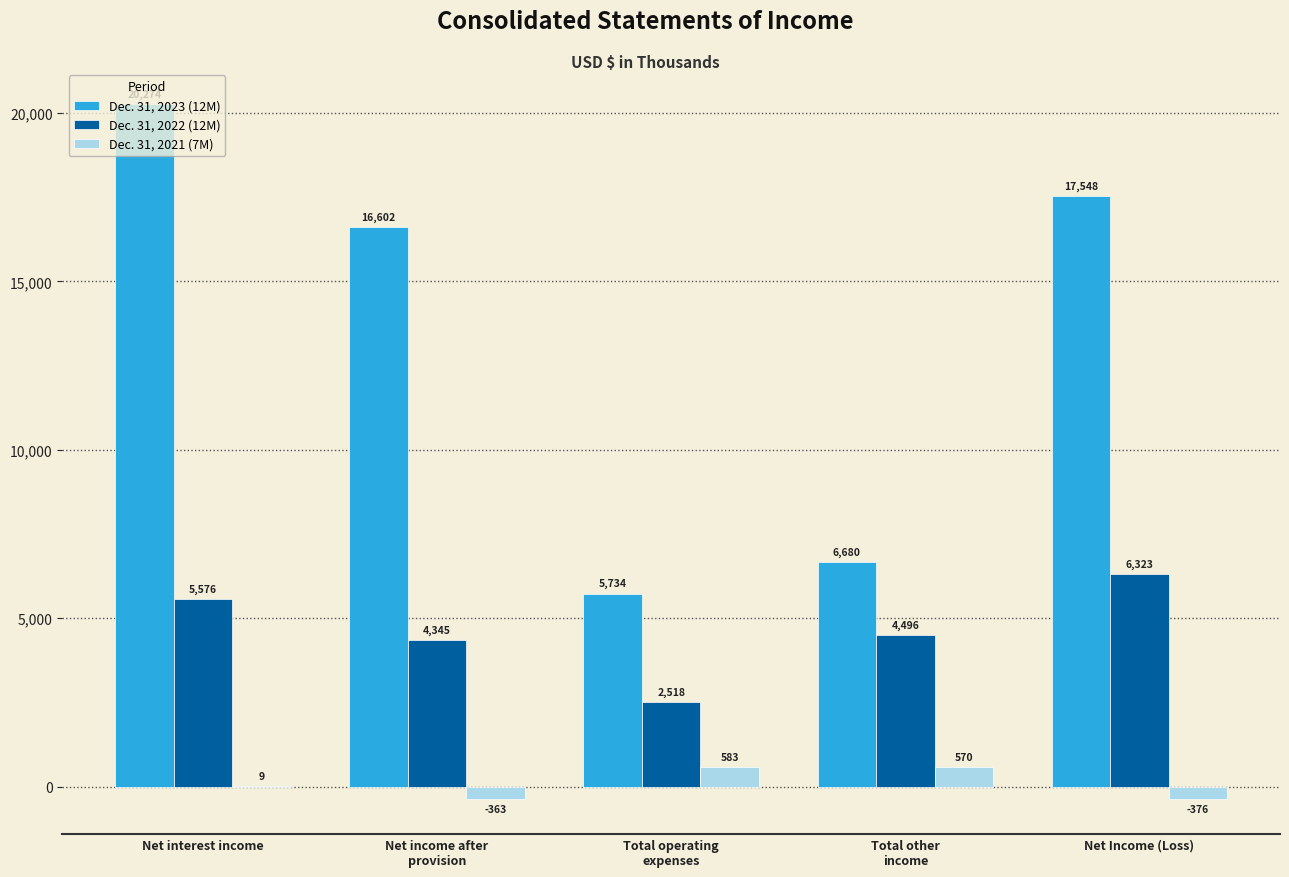

The value of Dec. 31, 2022 (12M) at Net income after
provision is 1254. True or false?

False